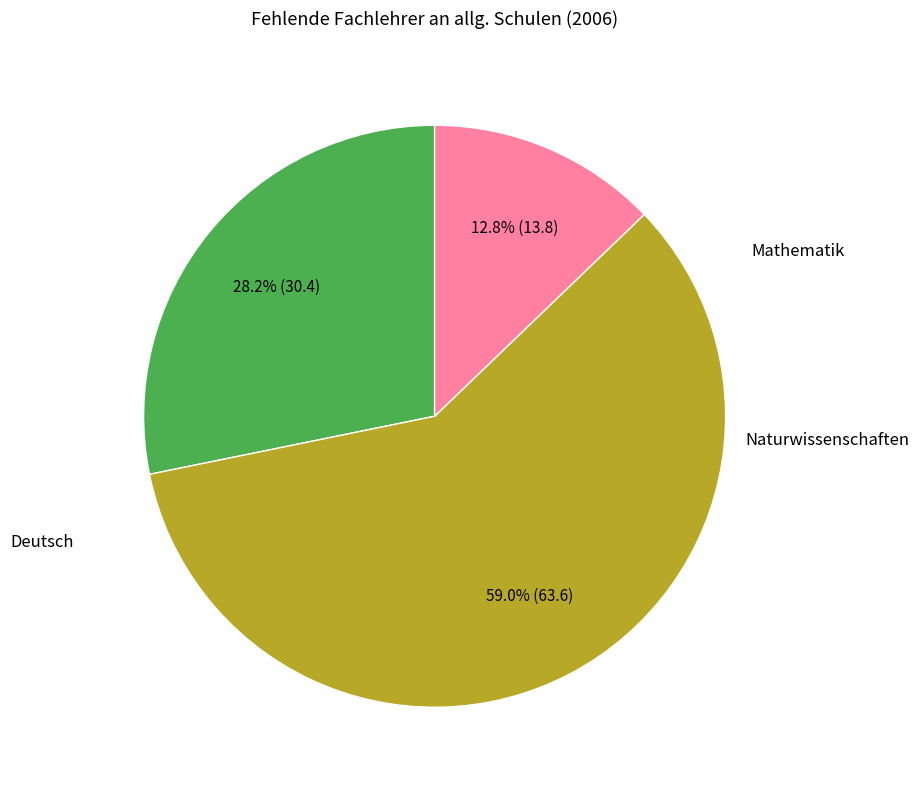

Is there a majority slice in this chart?

Yes